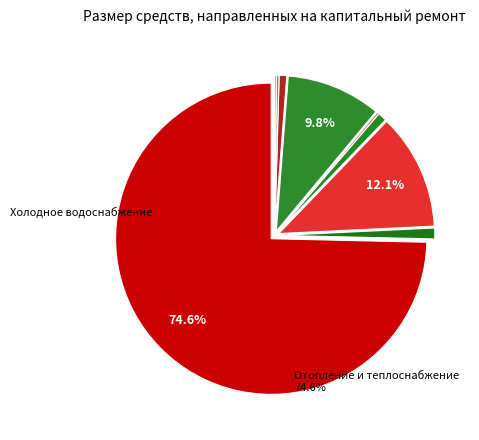

Does any single category account for the majority?

Yes